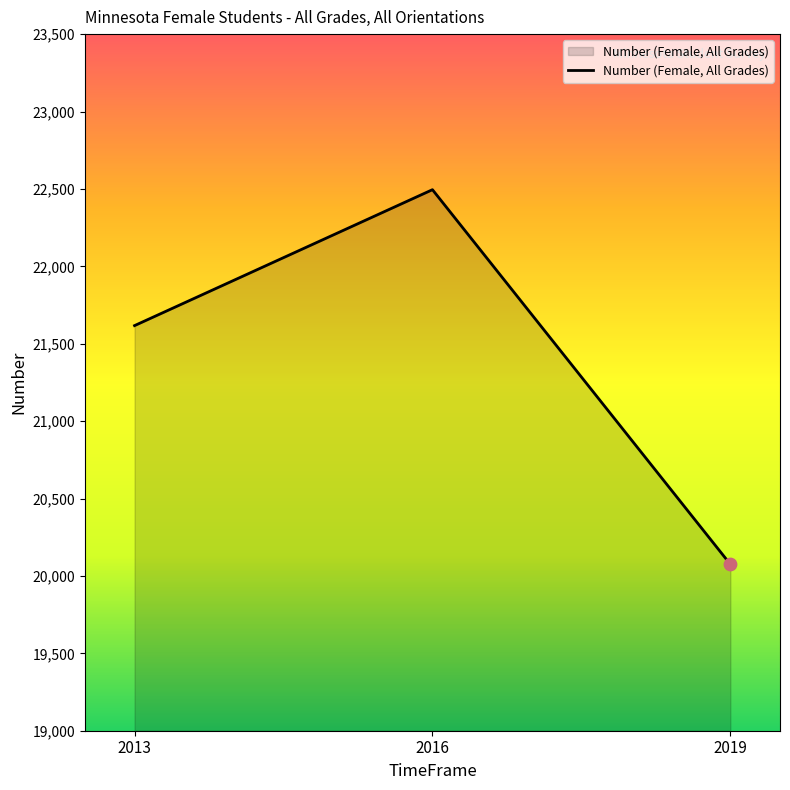

What is the ratio of the value at 2019 to the value at 2016?

0.9